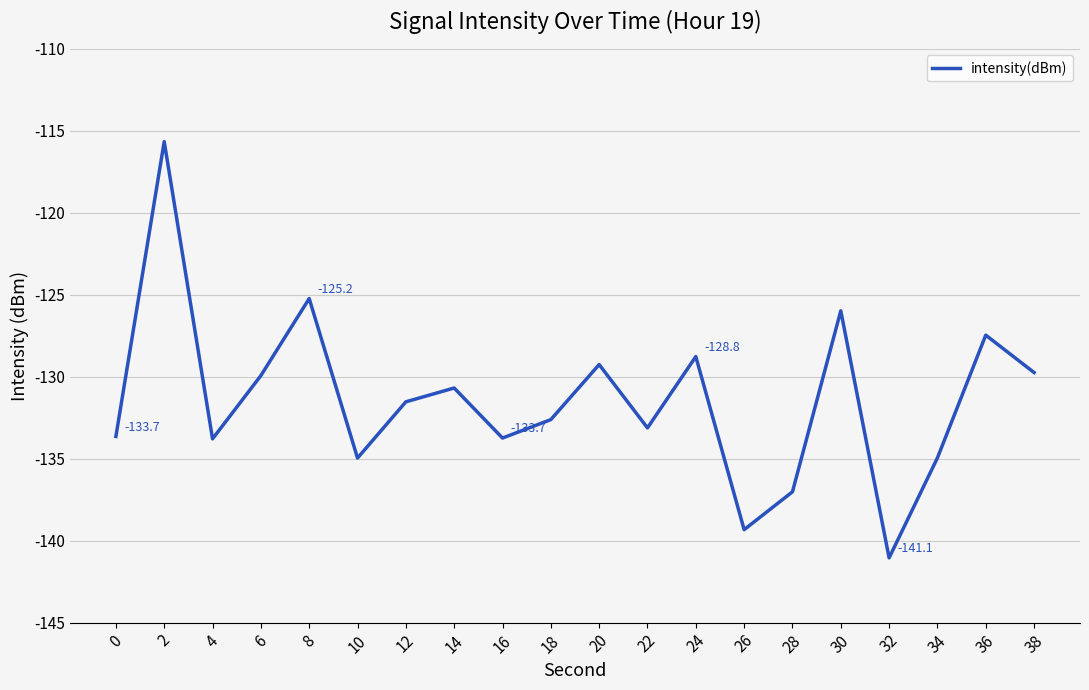

How many interior local valleys (lower than both neighbors) does the data have?

6